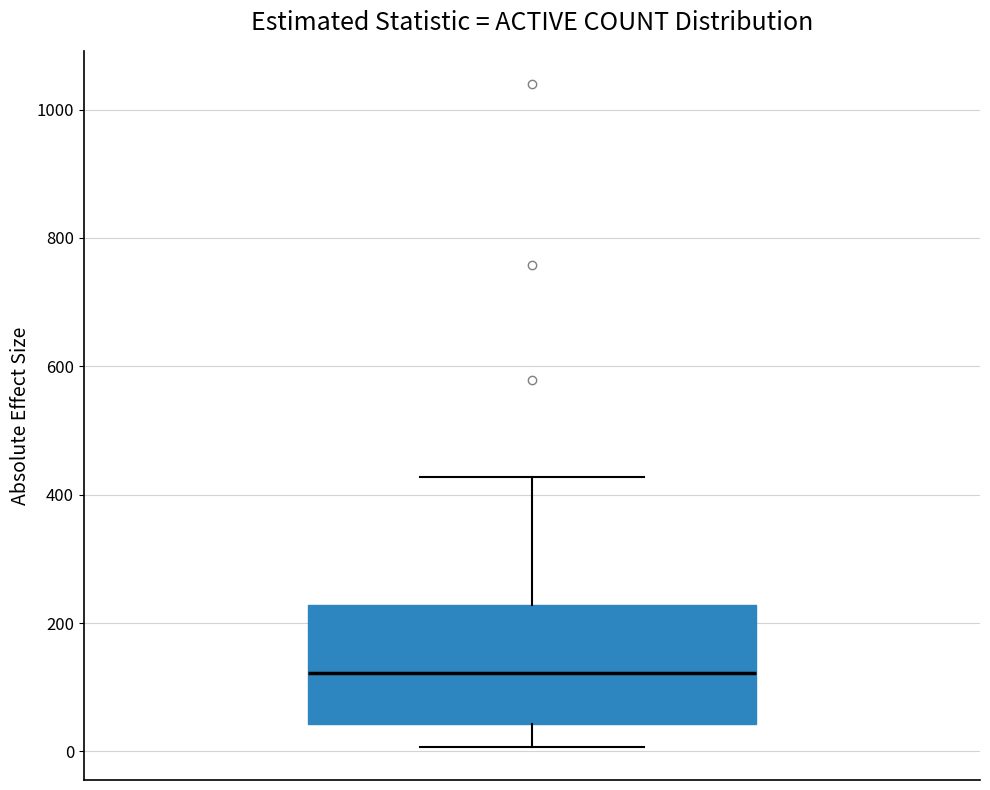

Read this box plot against the y-axis: the position of the median line, the range covered by the box, and the ends of both whiskers. The values are not printed on the chart, so give them approximately, as read against the axis.

median 120, box 40 to 220, whiskers 0 to 420